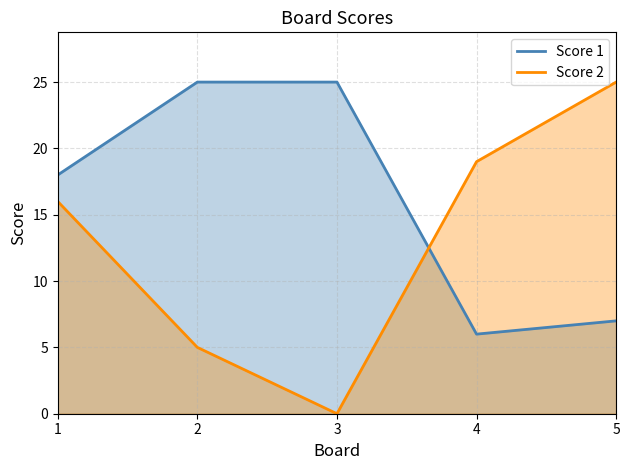

Where is Score 1 nearest to the value 15?

1